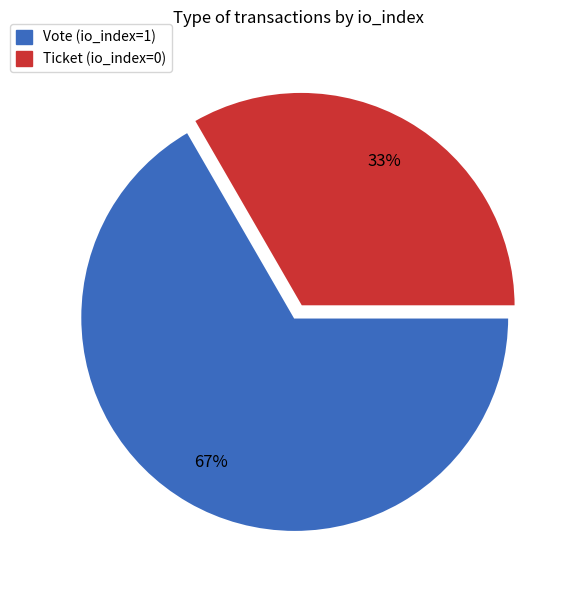

How many segments does this pie chart have?

2